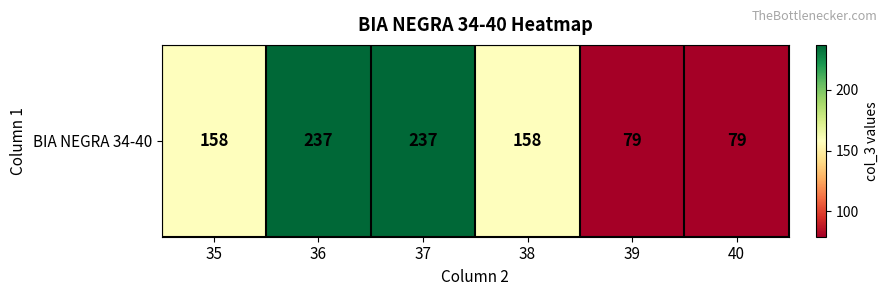

What is the sum of all values?

948